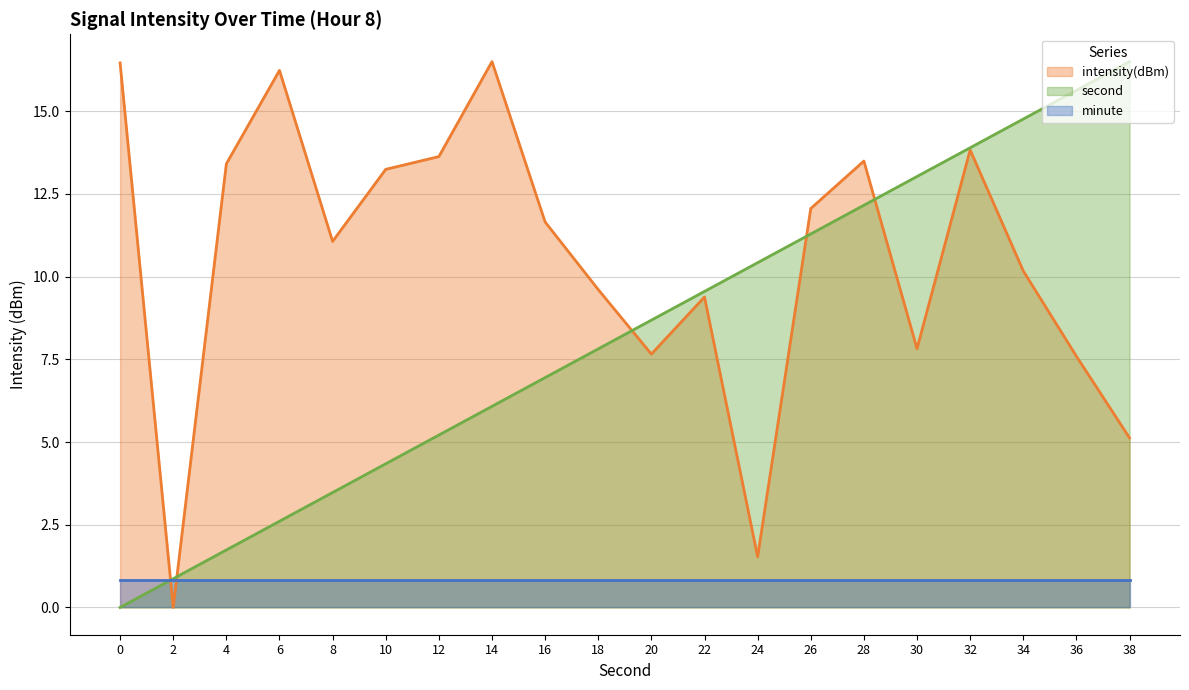

At which category is the sum across all series the highest?

32